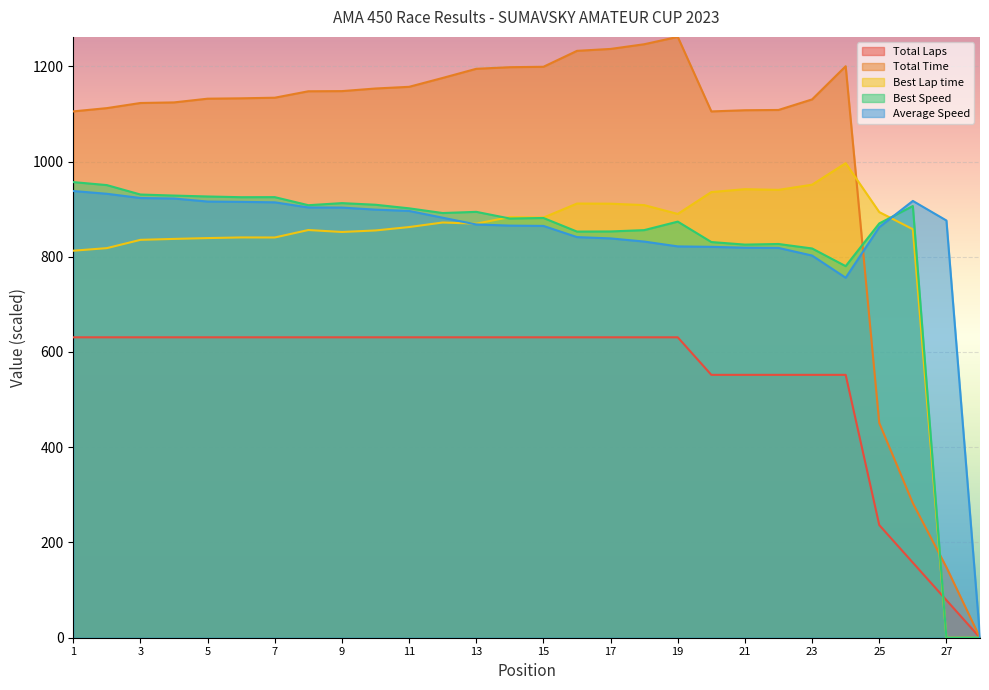

Does the chart display data point markers on the line(s)?

No